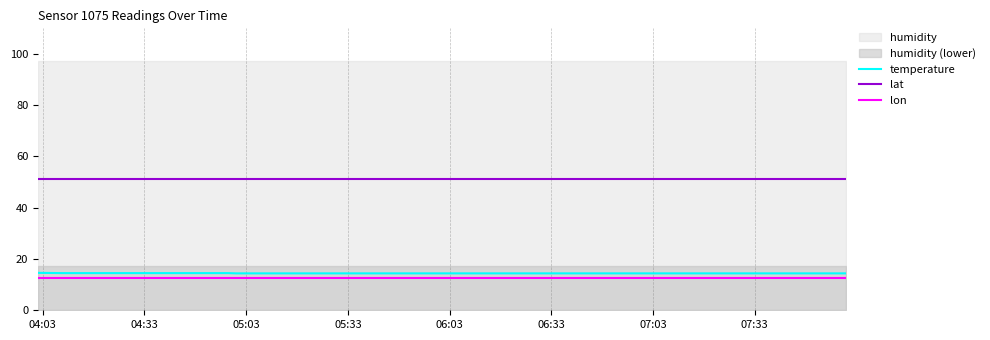

True or false: temperature and lon cross at least once.

False